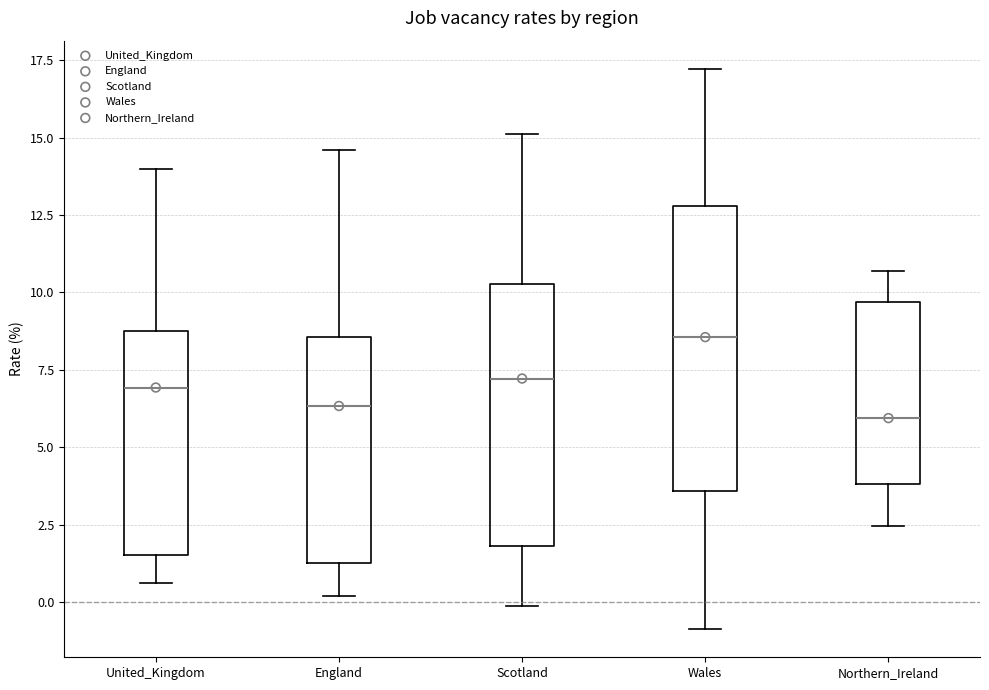

Which box's median line is the highest?

Wales